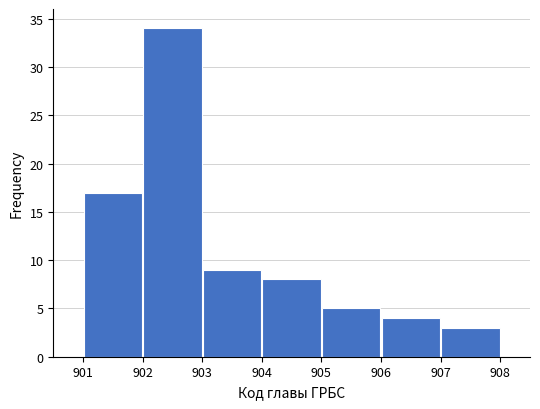

Reading left to right, transcribe this chart: for each bar, give the range it covers on the x-axis and its height. The values are not printed on the chart, so give them approximately, as read against the axis.

901 to 902: 17
902 to 903: 34
903 to 904: 9
904 to 905: 8
905 to 906: 5
906 to 907: 4
907 to 908: 3